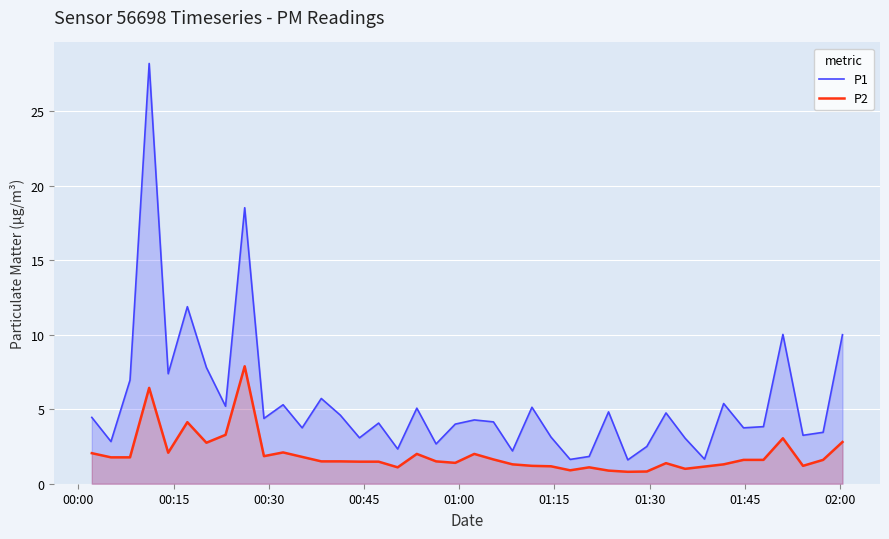

True or false: P2 has more than 0 interior local peaks.

True